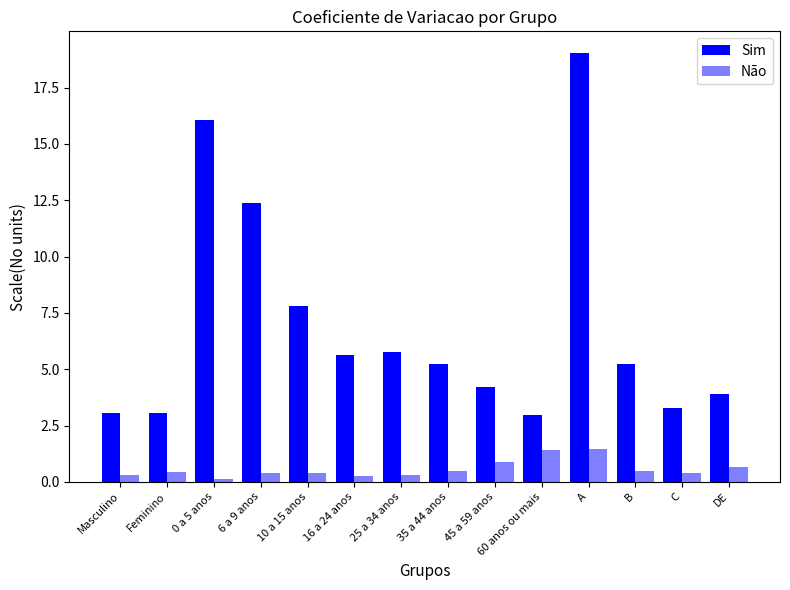

Reading right to left, transcribe all the data shown in this chart.

Sim: 3.9	3.3	5.2	19.0	2.9	4.2	5.2	5.8	5.6	7.8	12.4	16.1	3.1	3.0
Não: 0.7	0.4	0.5	1.5	1.4	0.9	0.5	0.3	0.3	0.4	0.4	0.1	0.4	0.3